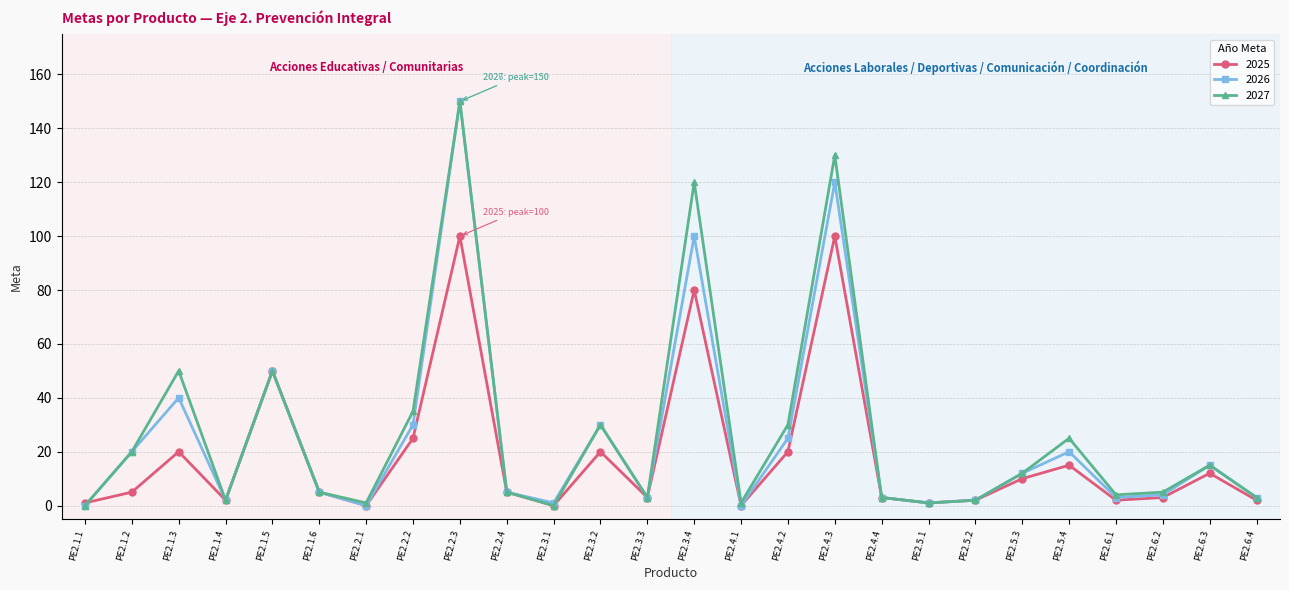

Does the chart display data point markers on the line(s)?

Yes